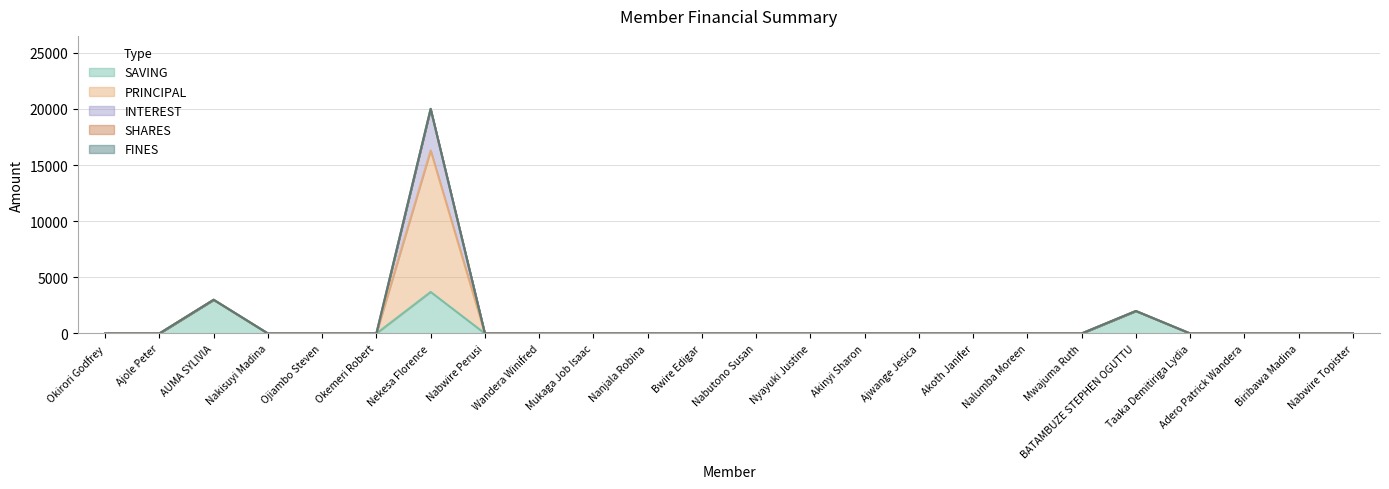

How many lines are shown in the chart?

5